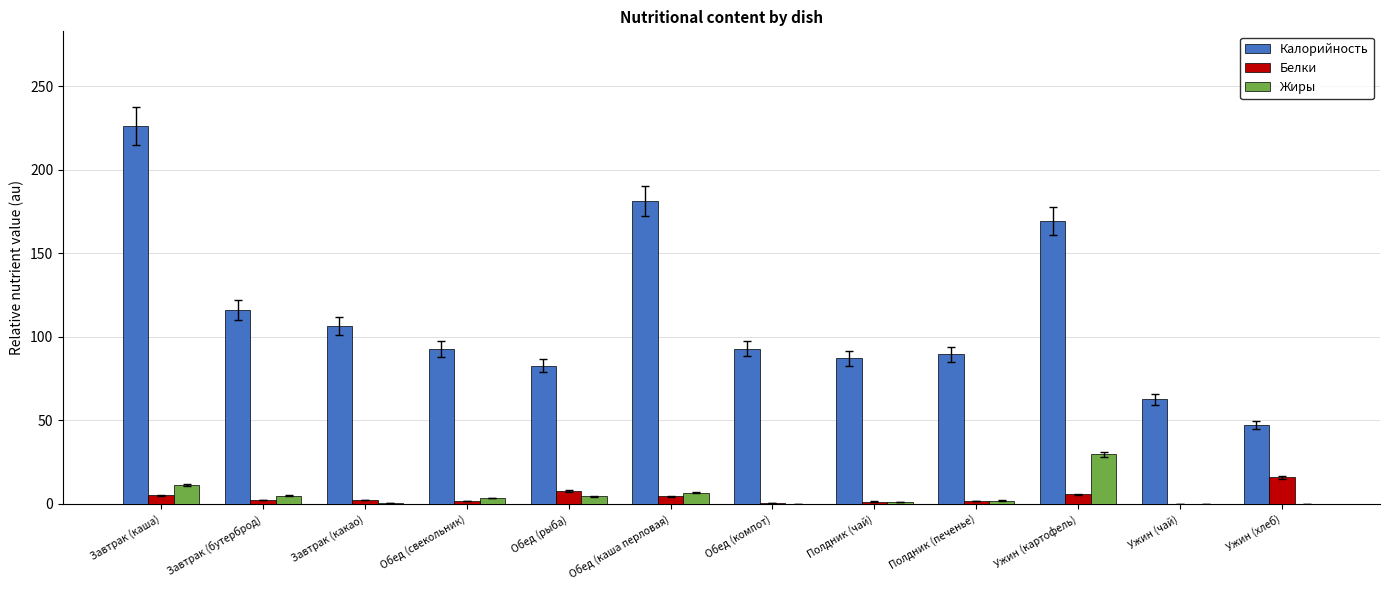

Count the number of data series in this chart.

3